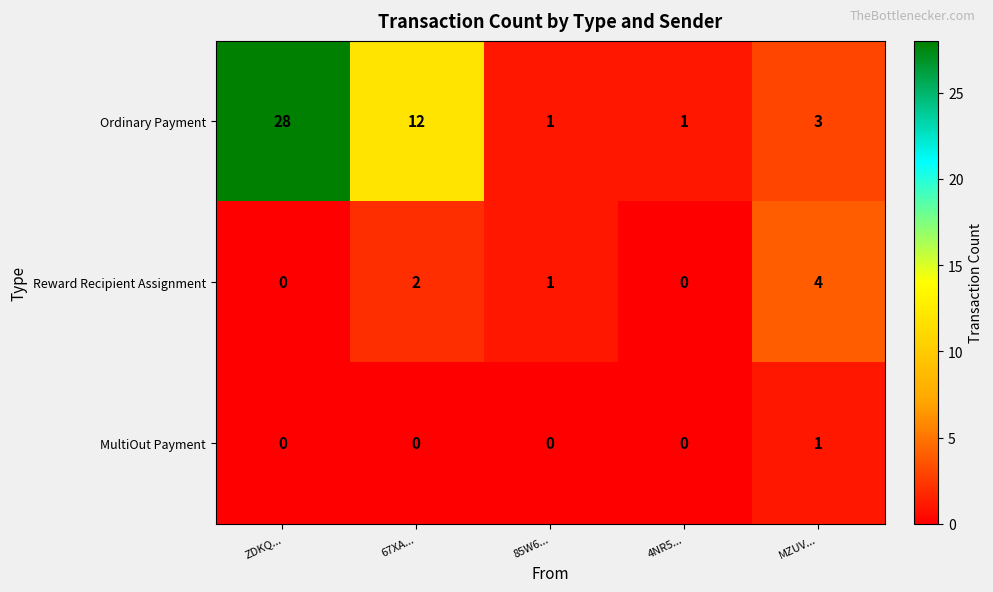

True or false: Ordinary Payment has a value of 2 at 4NR5....

False